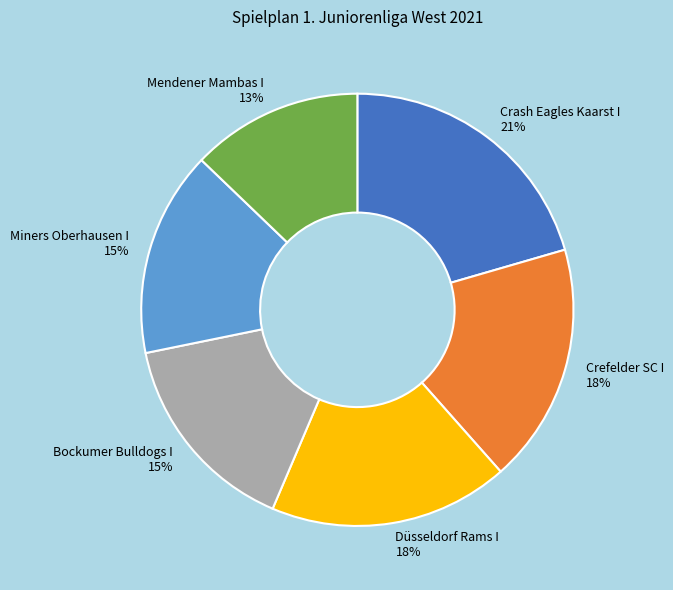

What percentage is the Miners Oberhausen I slice, to the nearest percent?

15%